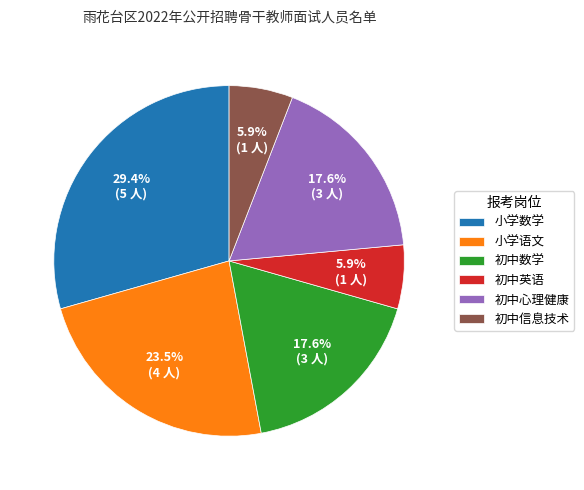

To the nearest percent, what is the difference between the 初中数学 and 小学数学 slice percentages?

12%